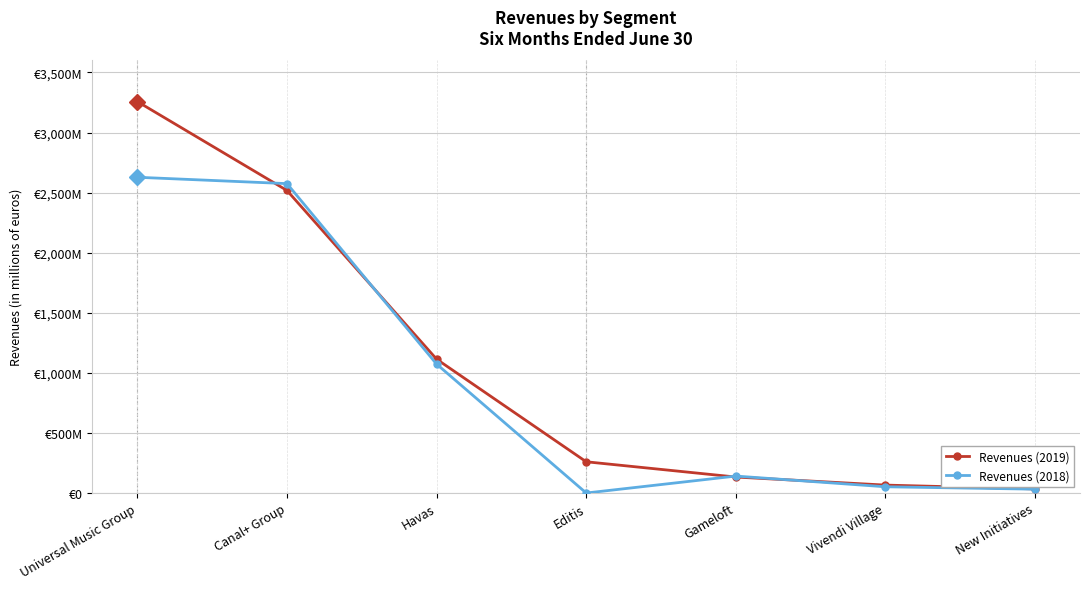

Reading left to right, list all the values displayed in this chart.

Revenues (2019): Universal Music Group=3258	Canal+ Group=2518	Havas=1114	Editis=260	Gameloft=133	Vivendi Village=66	New Initiatives=34
Revenues (2018): Universal Music Group=2628	Canal+ Group=2575	Havas=1073	Editis=0	Gameloft=141	Vivendi Village=52	New Initiatives=32